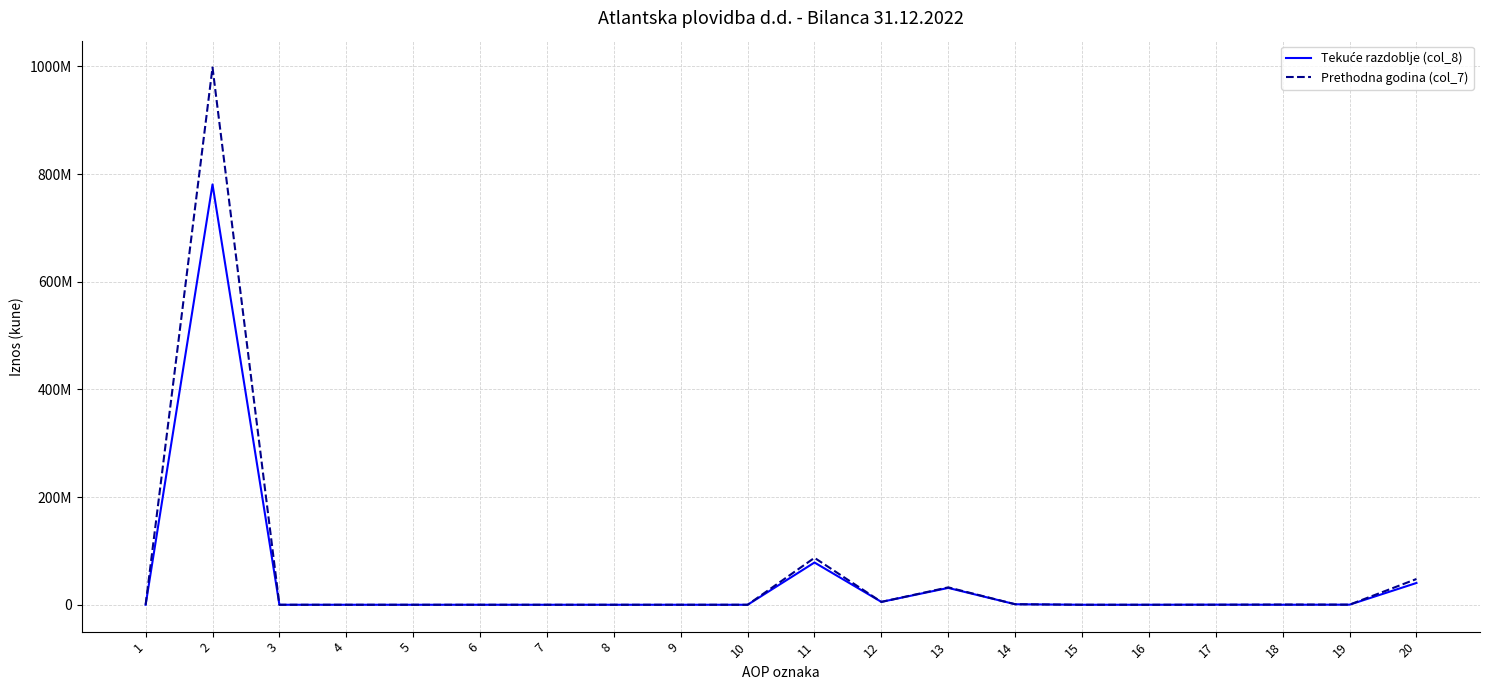

Rank the series by their average value, from highest to lowest.

Prethodna godina (col_7), Tekuće razdoblje (col_8)